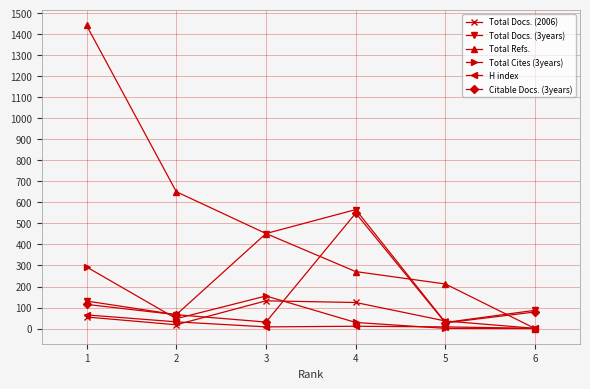

What is the difference between the Total Cites (3years) values at 3 and 1?

138